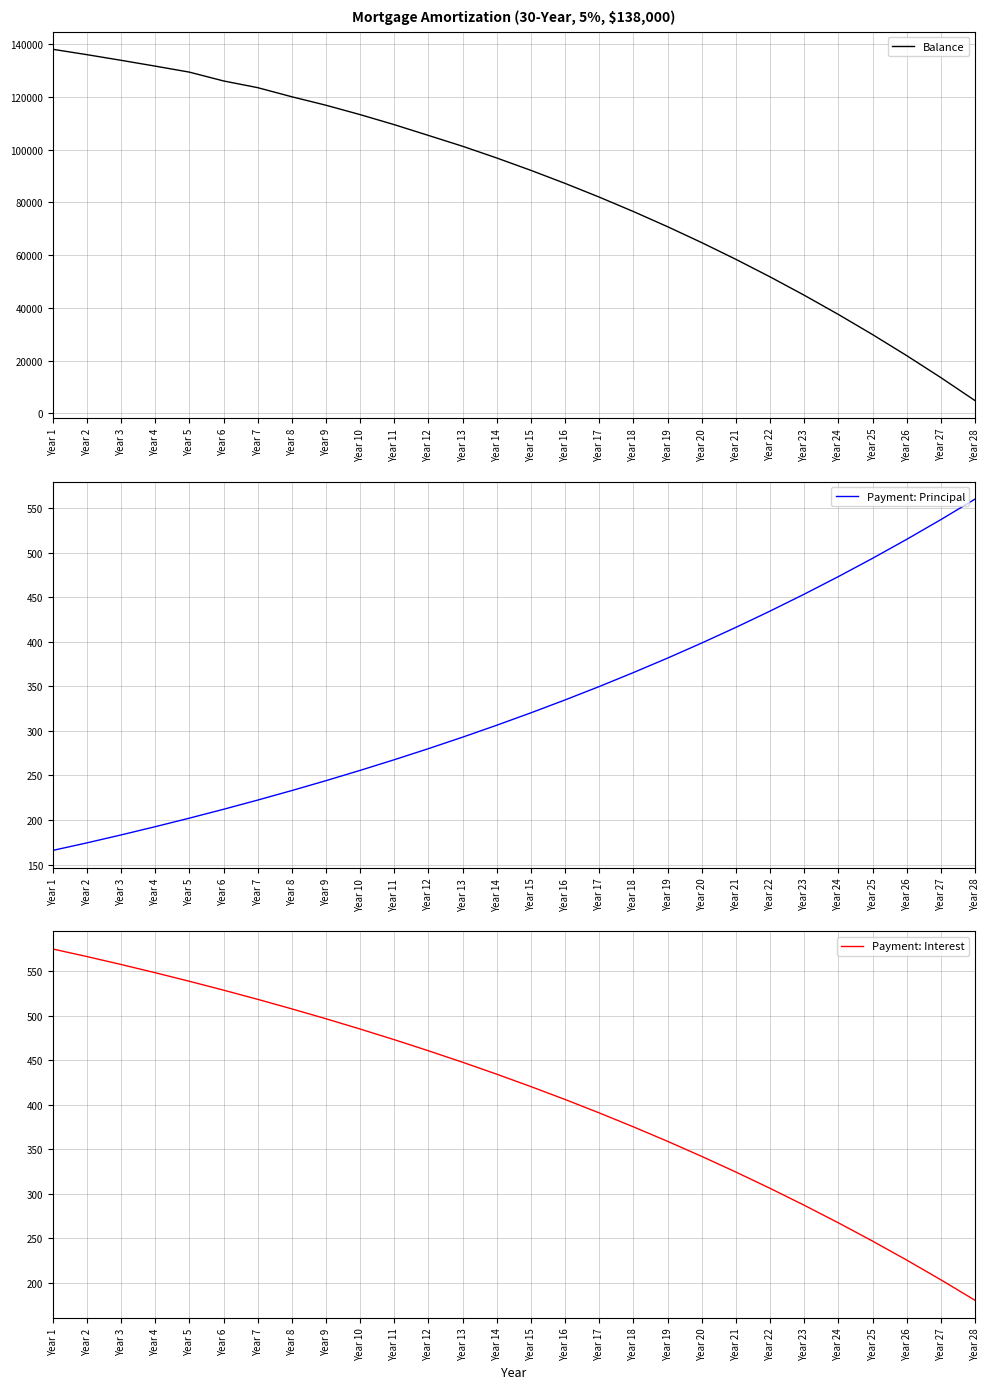

Does the chart display data point markers on the line(s)?

No